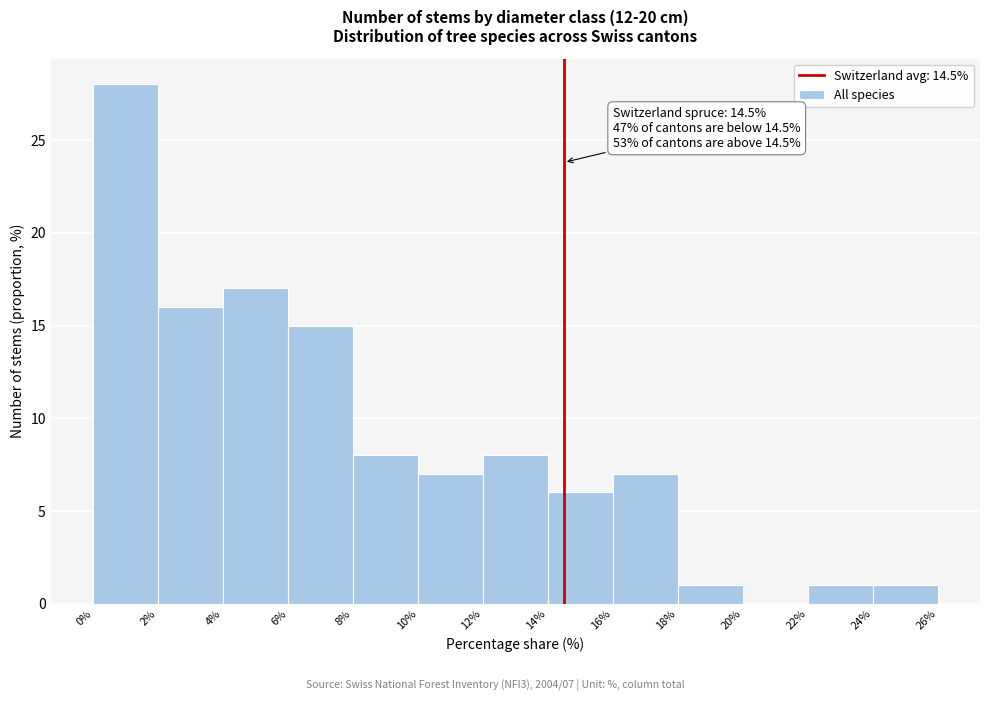

Which range on the x-axis has the tallest bar?

0% to 2%